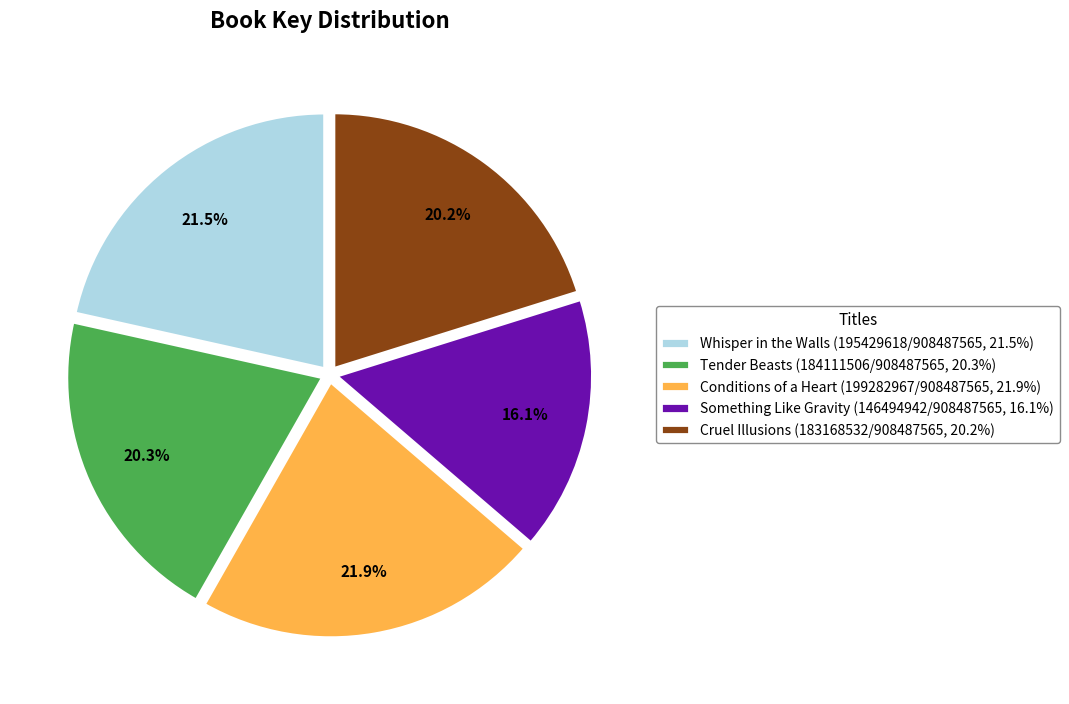

Approximately how many times larger is the value at Tender Beasts (184111506/908487565, 20.3%) compared to Conditions of a Heart (199282967/908487565, 21.9%)?

0.9